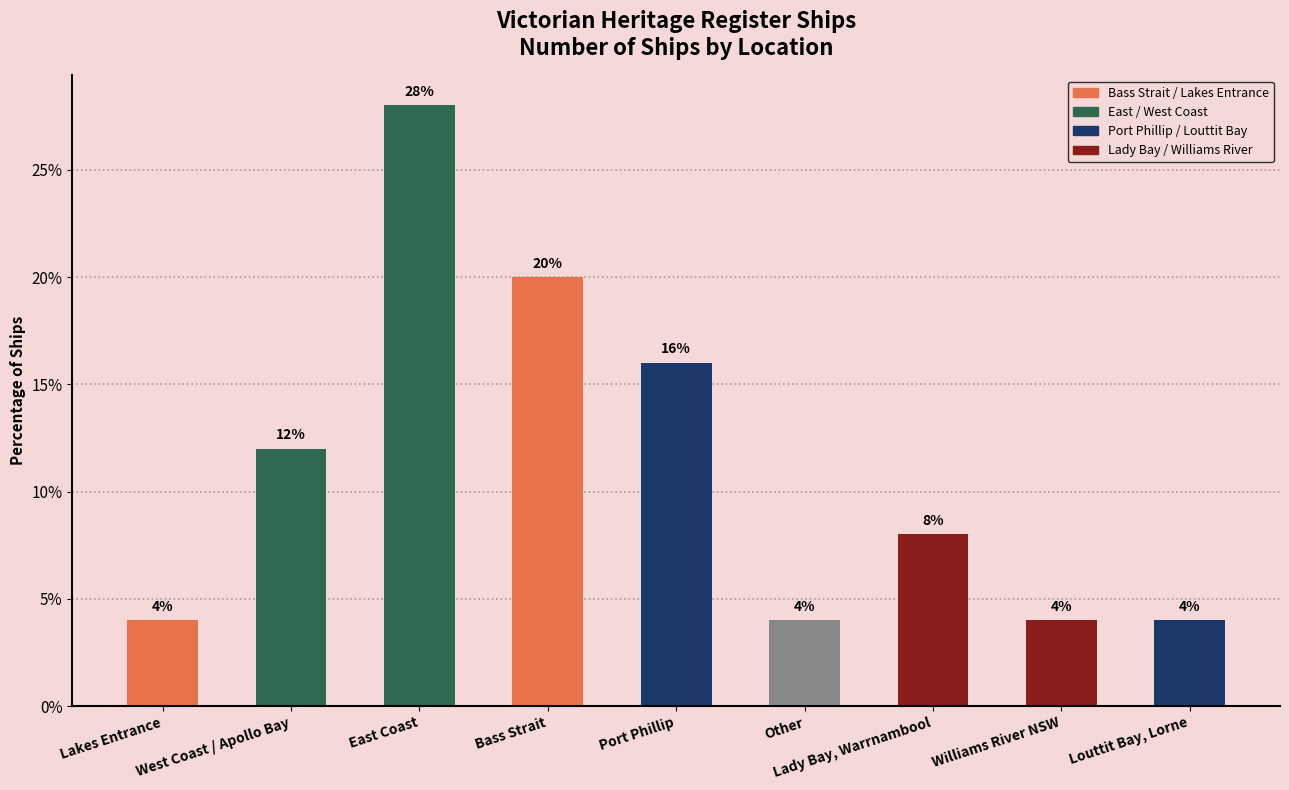

What is the sum of all values?

100.0